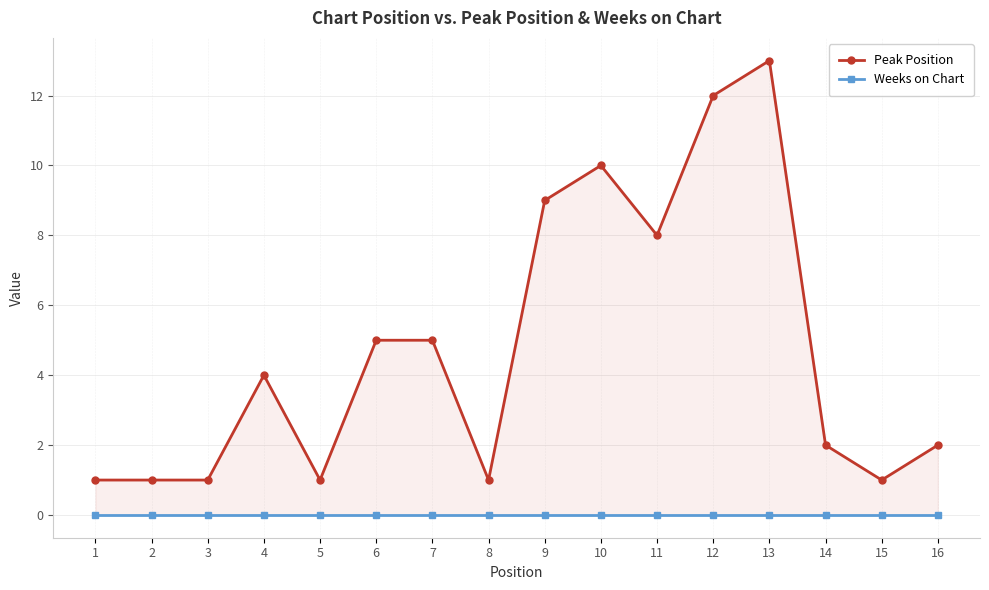

Which category has the highest value in the Weeks on Chart series?

1